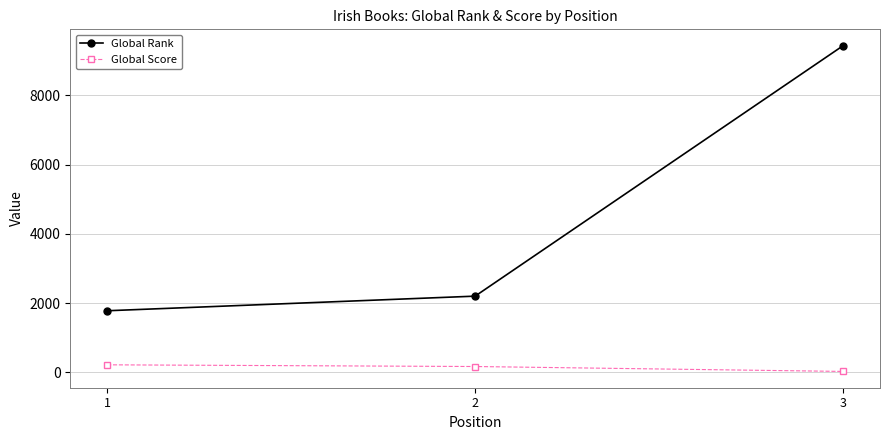

How many series are shown in this chart?

2